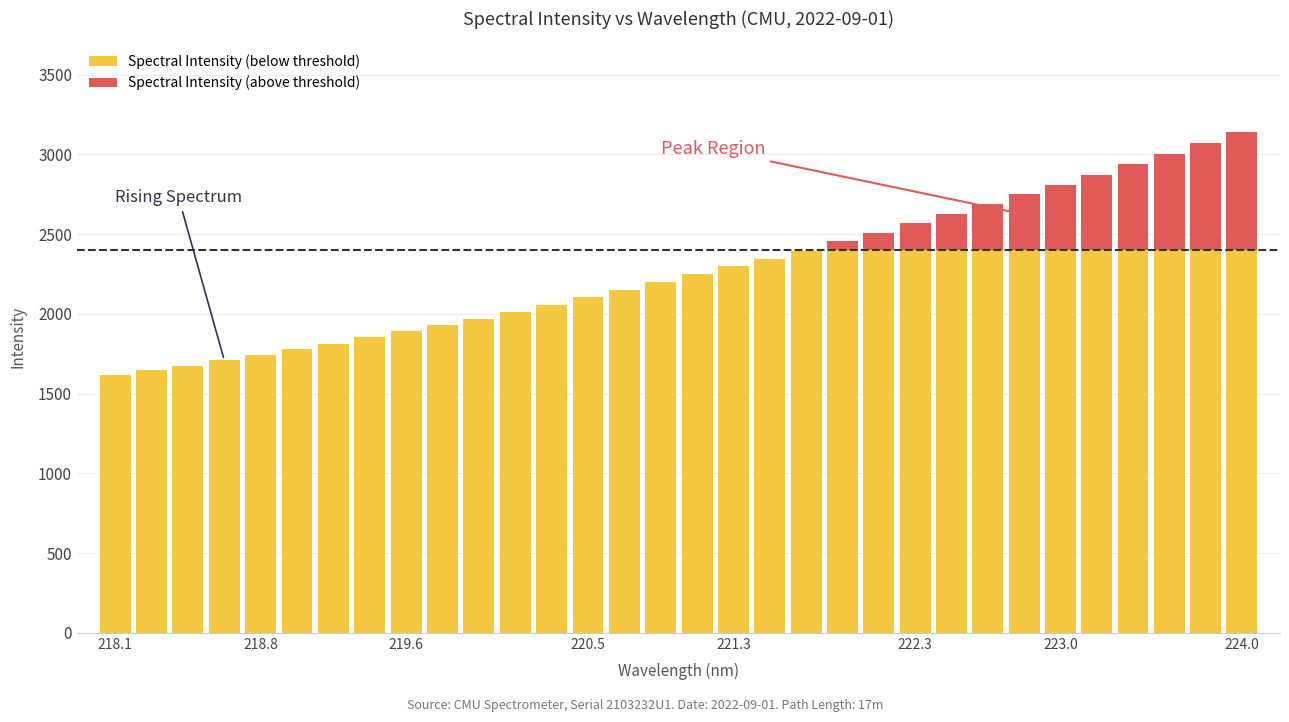

Reading left to right, list all the values displayed in this chart.

1614.5	1646.1	1675.6	1710.5	1743.5	1778.1	1813.4	1852.5	1890.5	1931.2	1969.7	2011.7	2057.4	2103.5	2148.2	2197.4	2247.3	2297.7	2346.4	2397.2	2454.3	2510.0	2568.5	2626.8	2689.3	2750.0	2810.6	2873.7	2939.5	3005.1	3072.7	3143.0